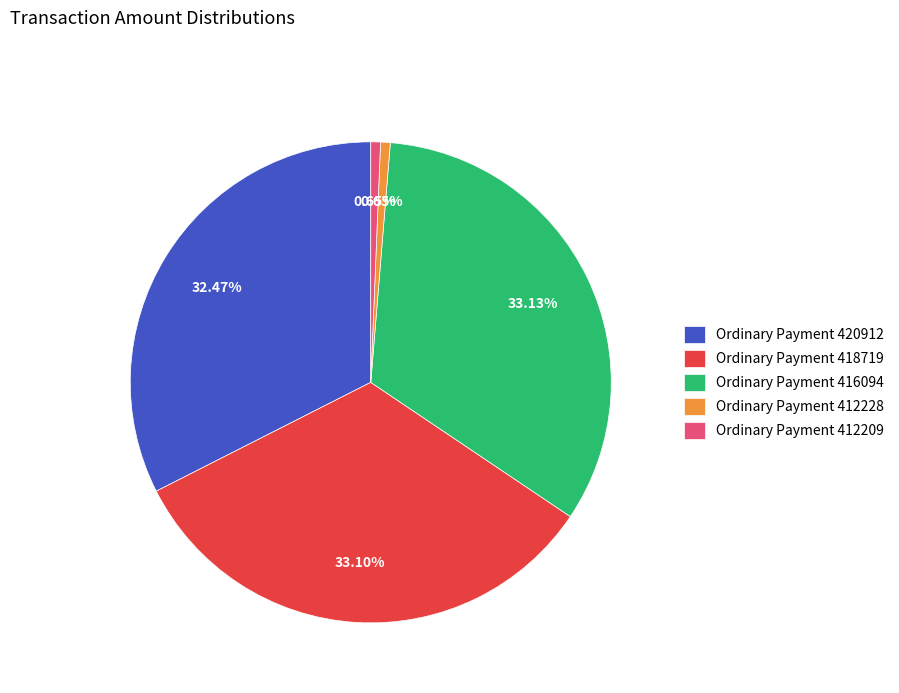

Between Ordinary Payment 418719 and Ordinary Payment 412209, which is larger?

Ordinary Payment 418719